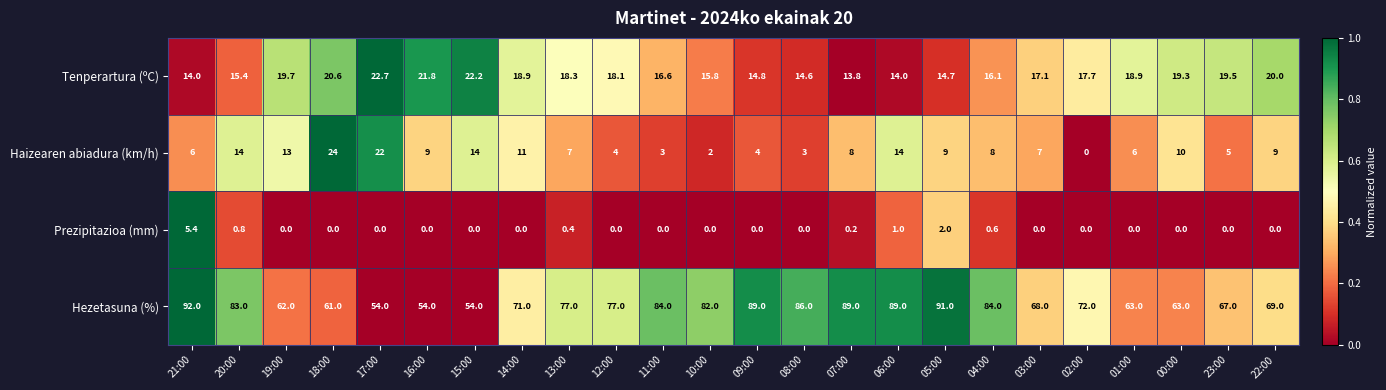

What is the maximum value shown in the chart?

92.0